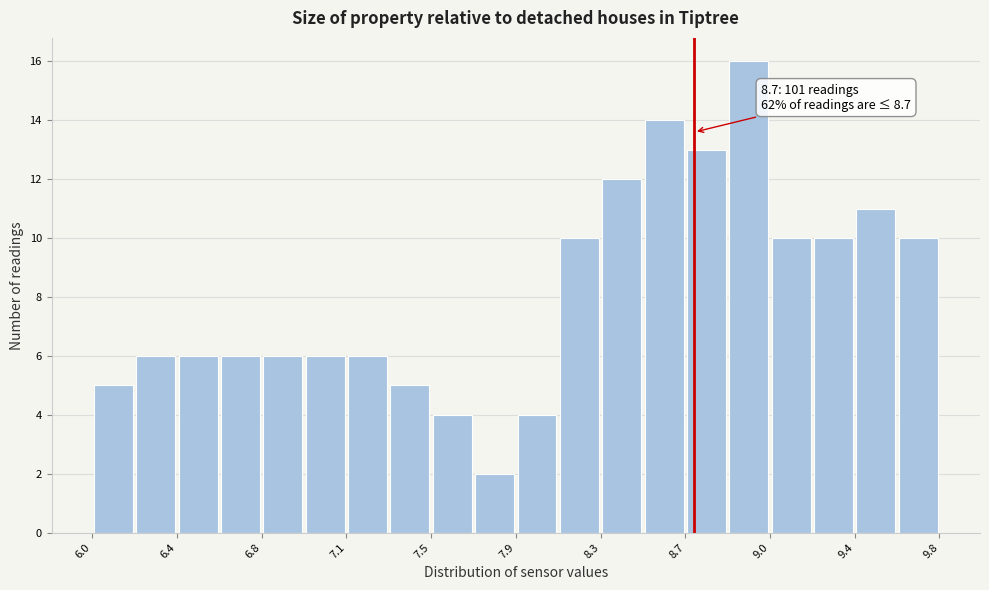

Around what value on the x-axis is the tallest bar? Give the approximate position of its centre, as read against the axis.

8.95